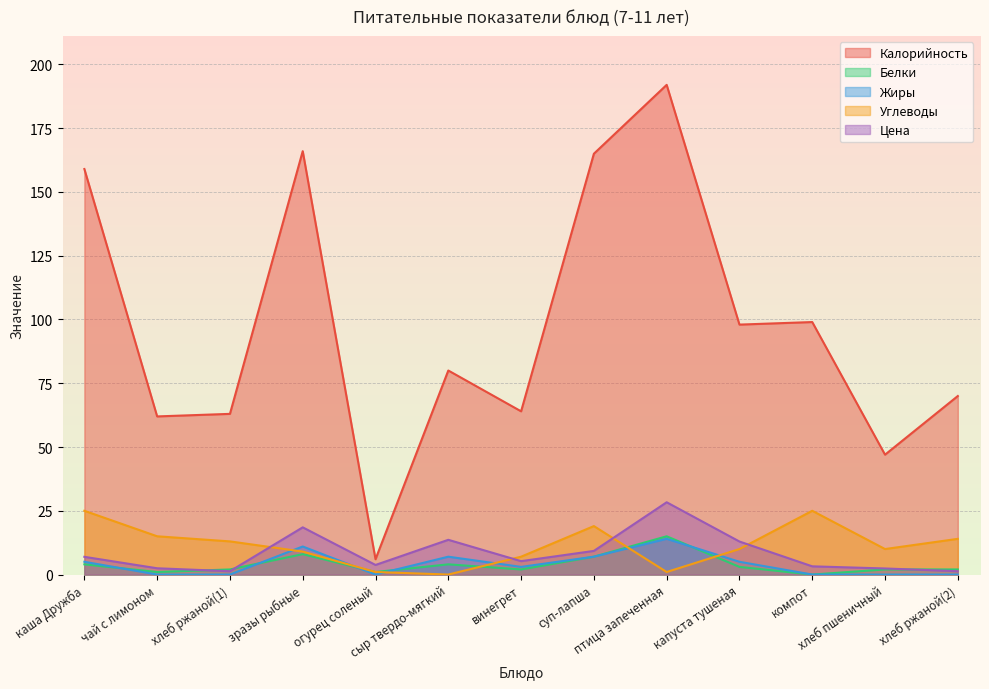

Is the value of Цена at зразы рыбные greater than the value of Углеводы at птица запеченная?

Yes